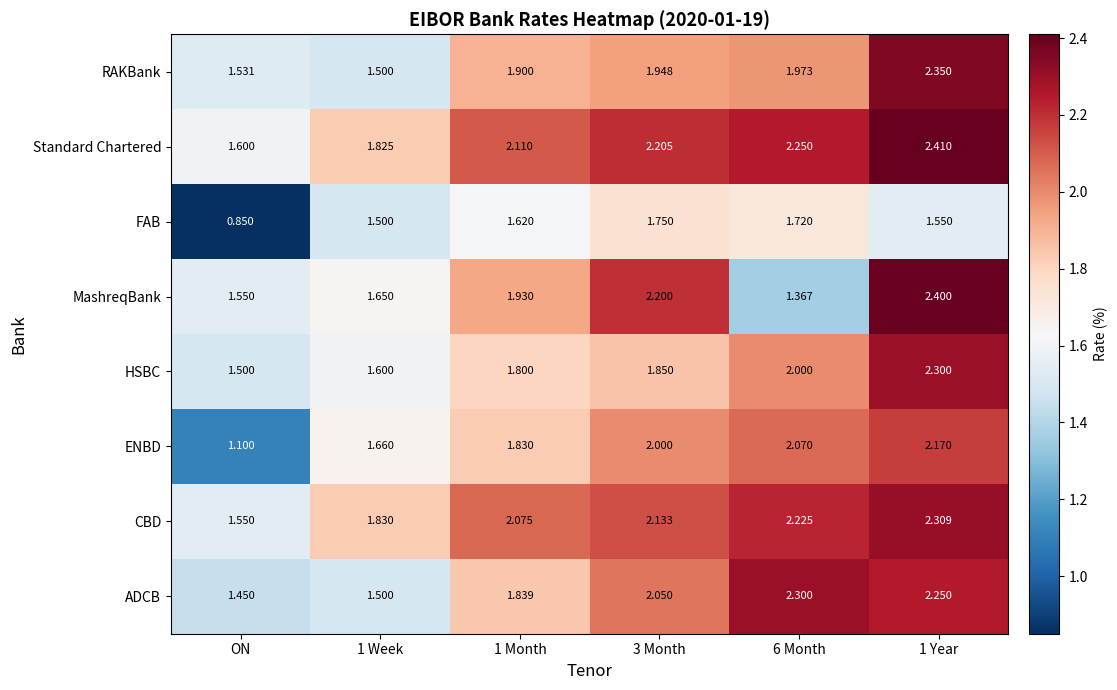

Which series changed the most between 3 Month and 1 Year?

HSBC